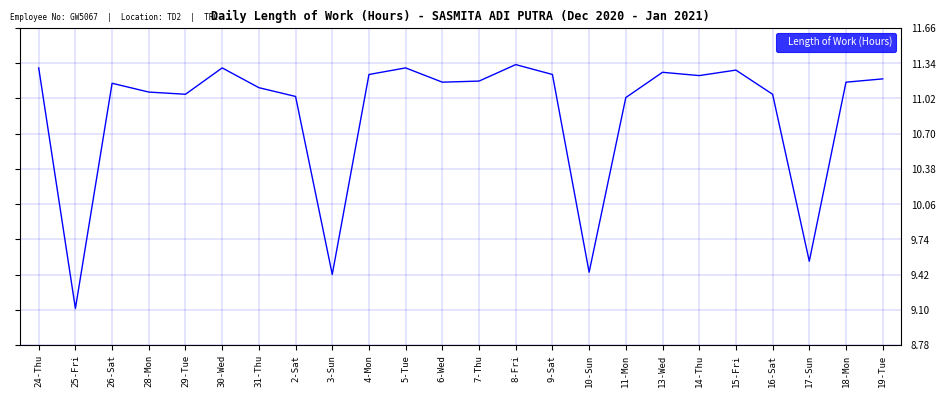

At which label is the value closest to 10?

17-Sun